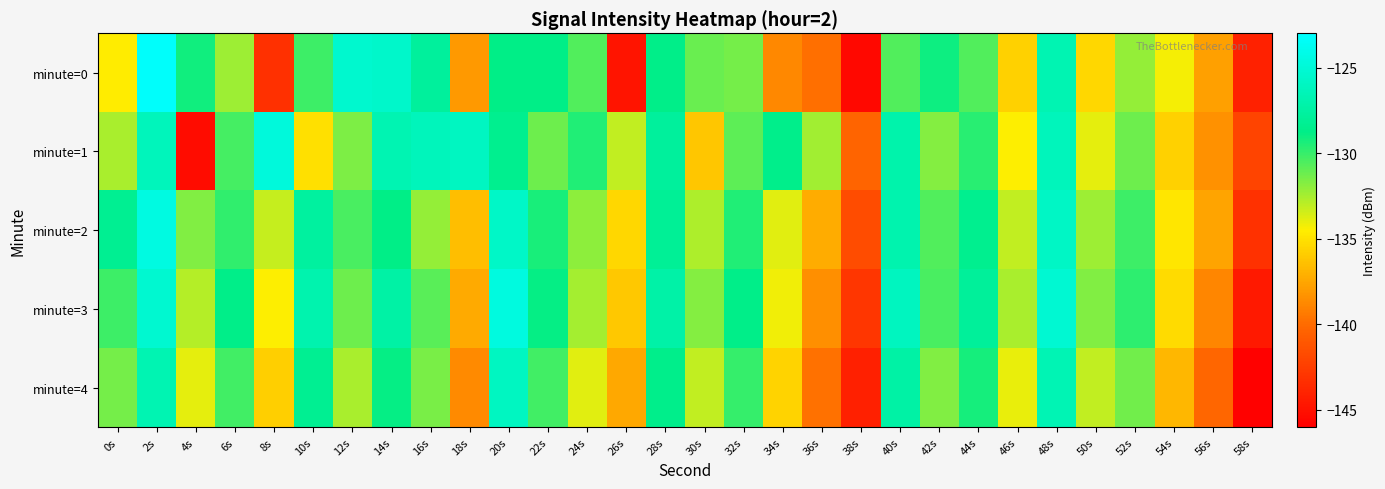

At 22s, list the series in order from smallest to largest.

minute=1, minute=4, minute=2, minute=3, minute=0